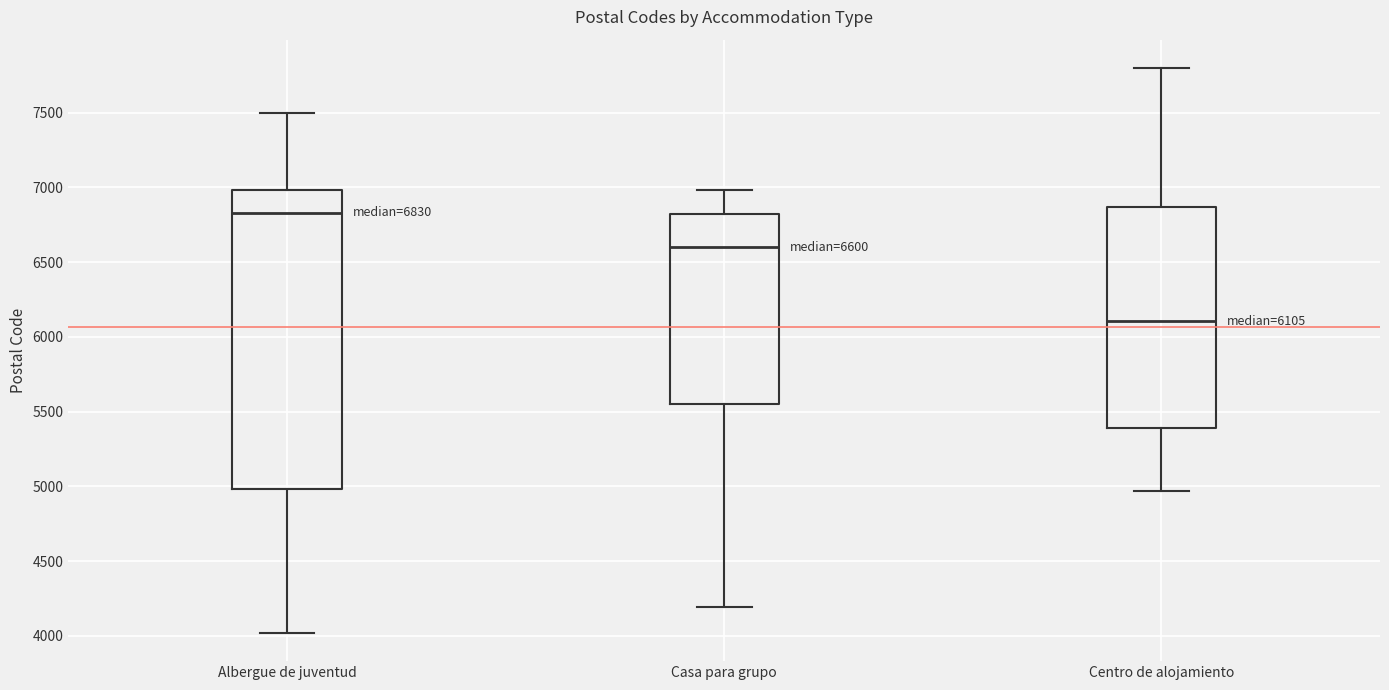

Which box is the tallest, from its lower edge to its upper edge?

Albergue de juventud